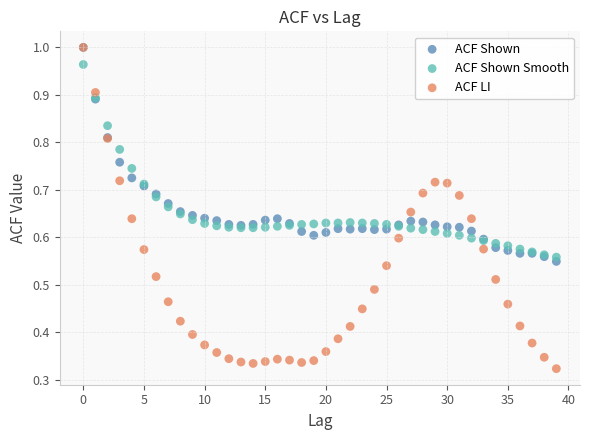

What are all the series names shown in the legend?

ACF Shown, ACF Shown Smooth, ACF LI